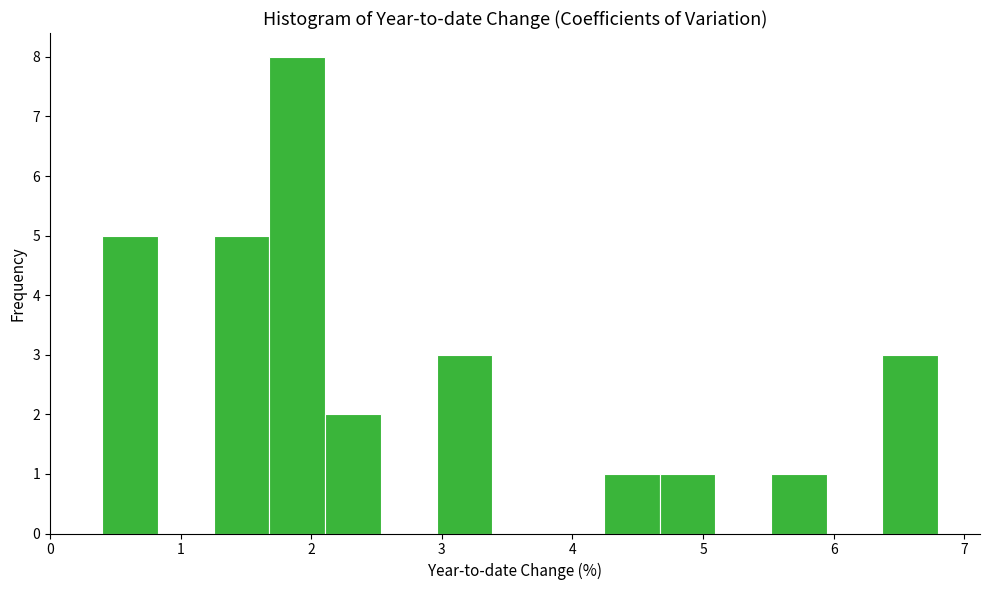

Reading left to right, transcribe this chart: for each bar, give the range it covers on the x-axis and its height. Neither the bar edges nor the heights are printed on the chart, so give them approximately, as read against the axes.

0.4 to 0.8: 5
0.8 to 1.3: 0
1.3 to 1.7: 5
1.7 to 2.1: 8
2.1 to 2.5: 2
2.5 to 3.0: 0
3.0 to 3.4: 3
3.4 to 3.8: 0
3.8 to 4.2: 0
4.2 to 4.7: 1
4.7 to 5.1: 1
5.1 to 5.5: 0
5.5 to 5.9: 1
5.9 to 6.4: 0
6.4 to 6.8: 3